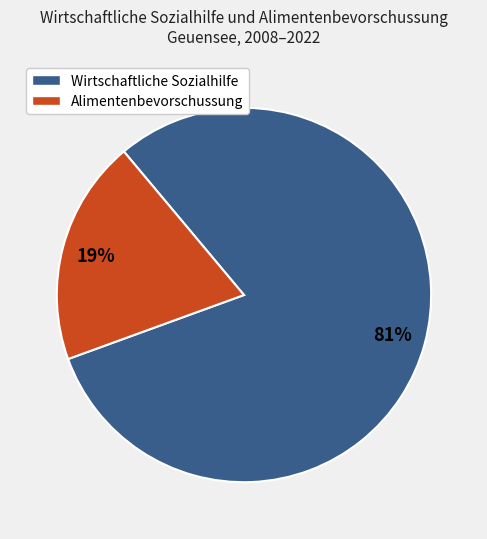

Is there a majority slice in this chart?

Yes